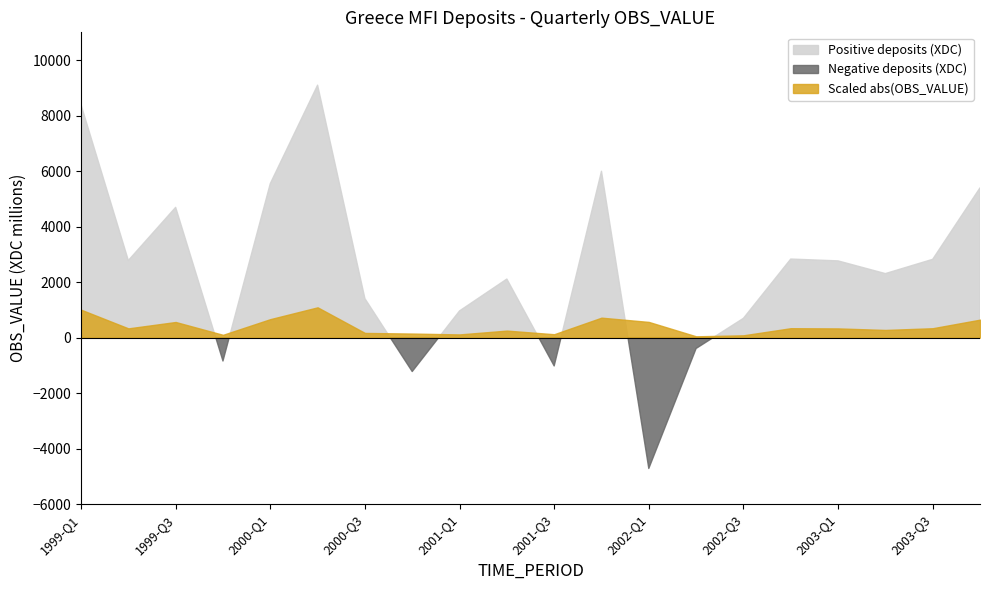

How many values in Deposits placed with MFIs (OBS_VALUE) are above zero?

15